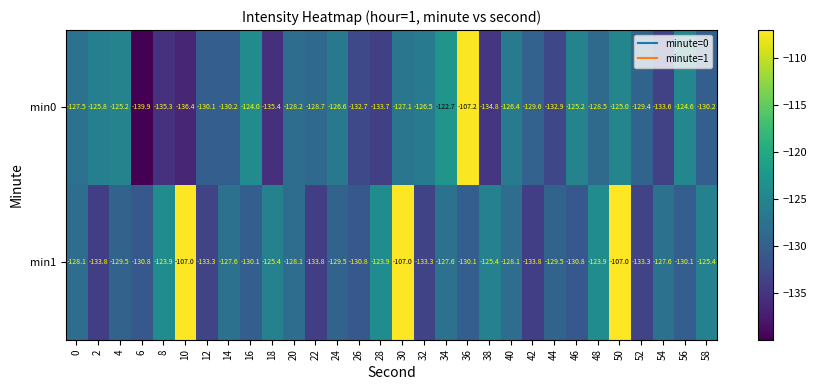

Is it true that min1 equals -133.8 at 2?

True